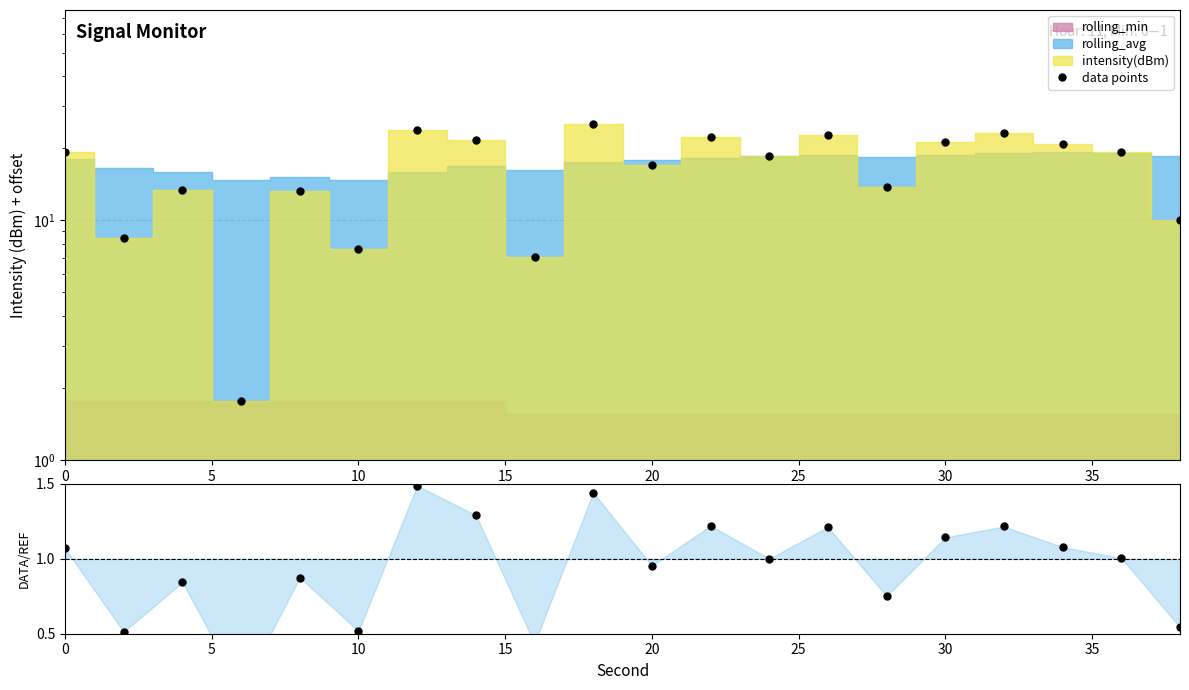

At how many categories does at least one series exceed 6?

19